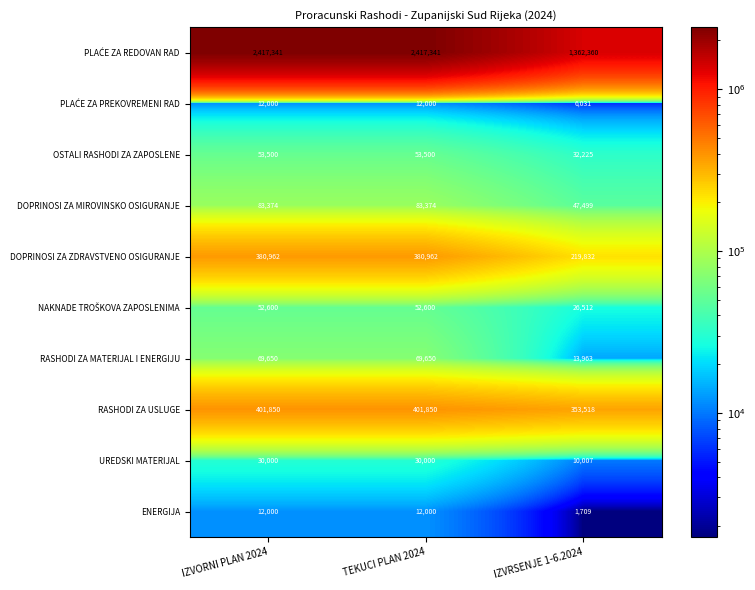

What is the spread (max minus min) of values at TEKUCI PLAN 2024?

2405341